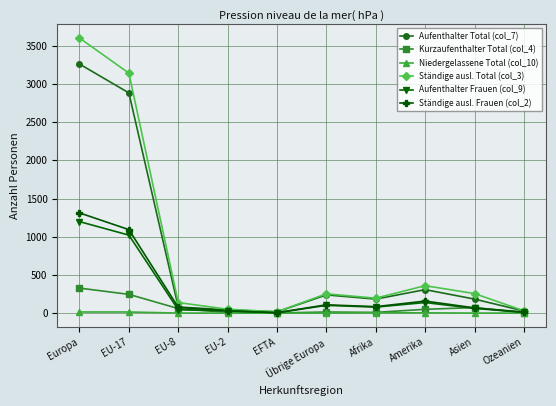

What is the label of the 1st point from the right?

Ozeanien